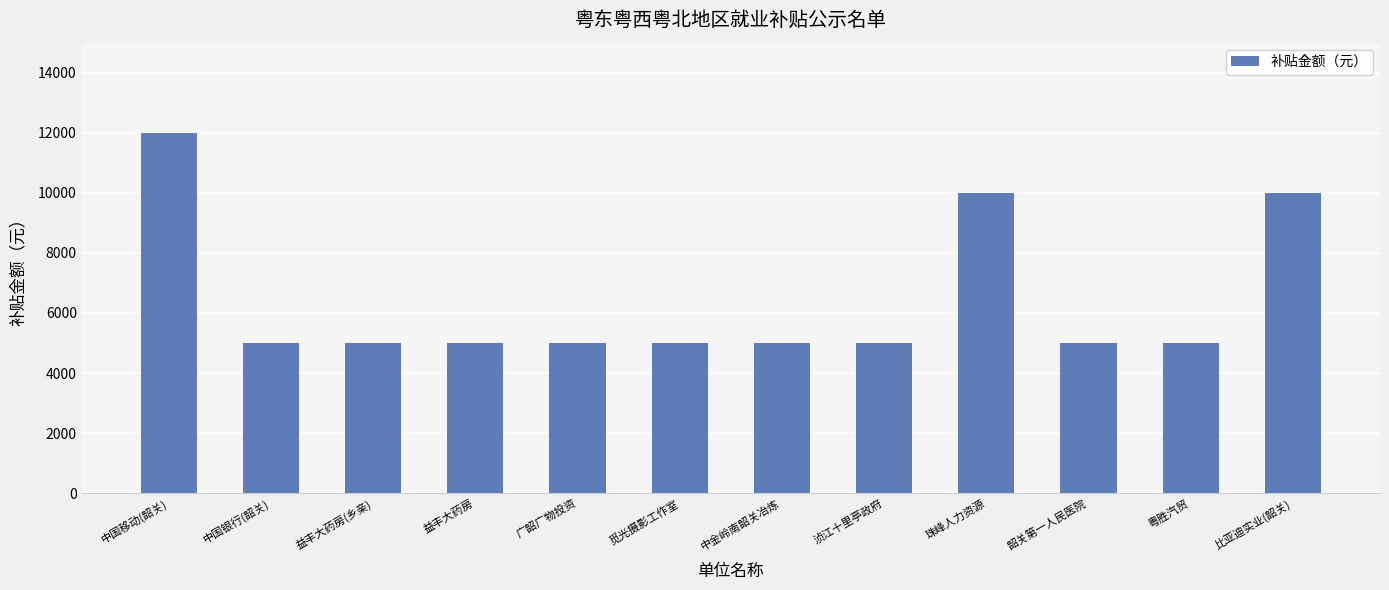

What is the greatest value displayed?

12000